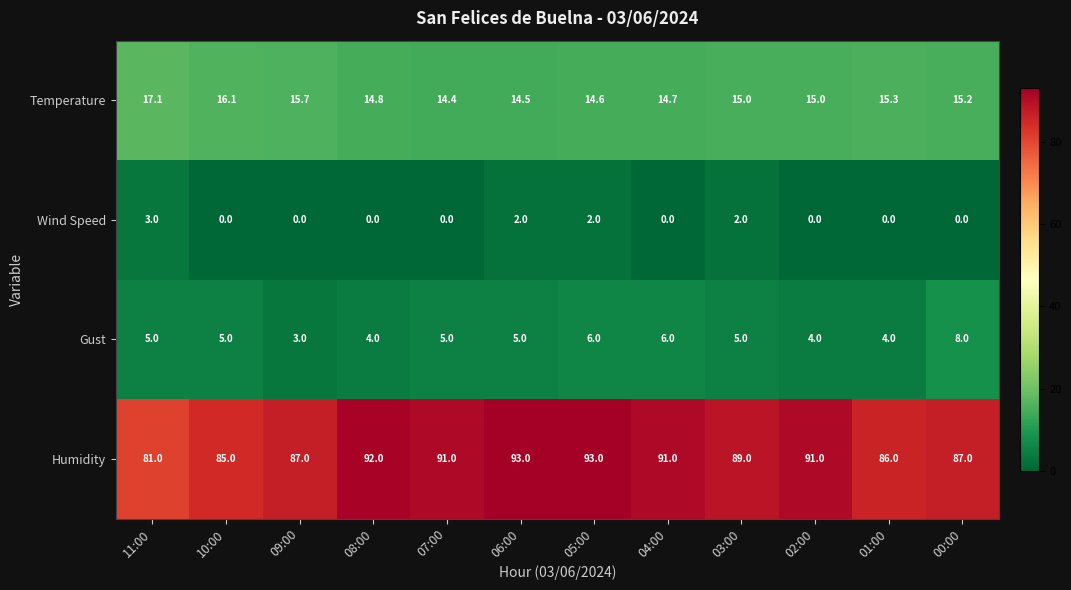

Rank the series by their maximum value, from highest to lowest.

Humidity, Temperature, Gust, Wind Speed